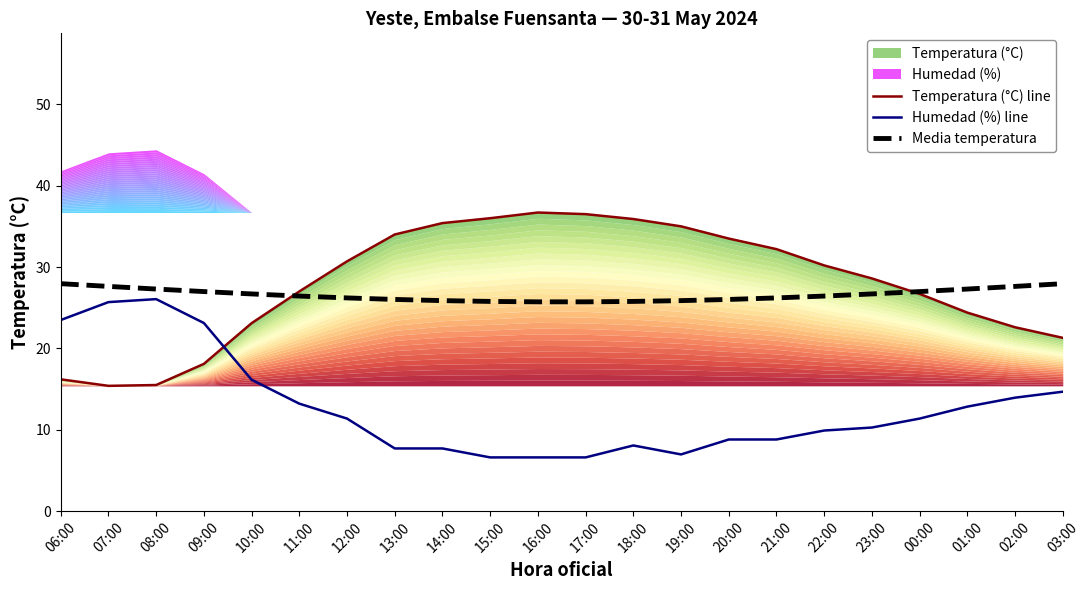

Where does the Media temperatura series first go above 26?

06:00